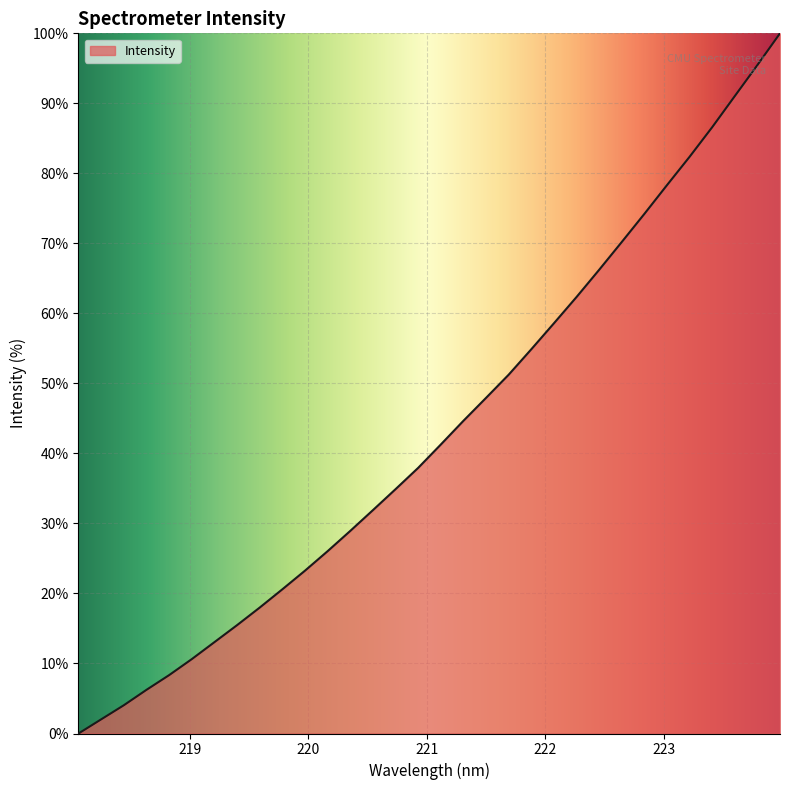

What is the greatest value displayed?

100.0